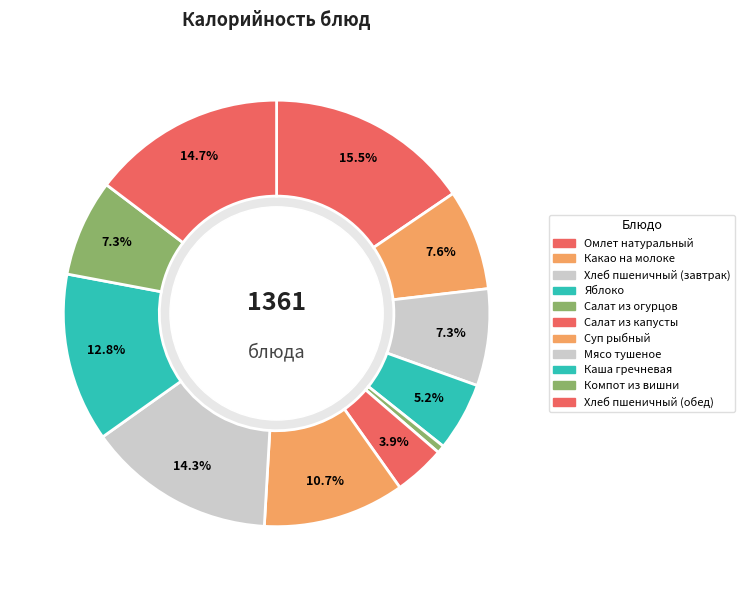

Count the number of slices in the pie.

11